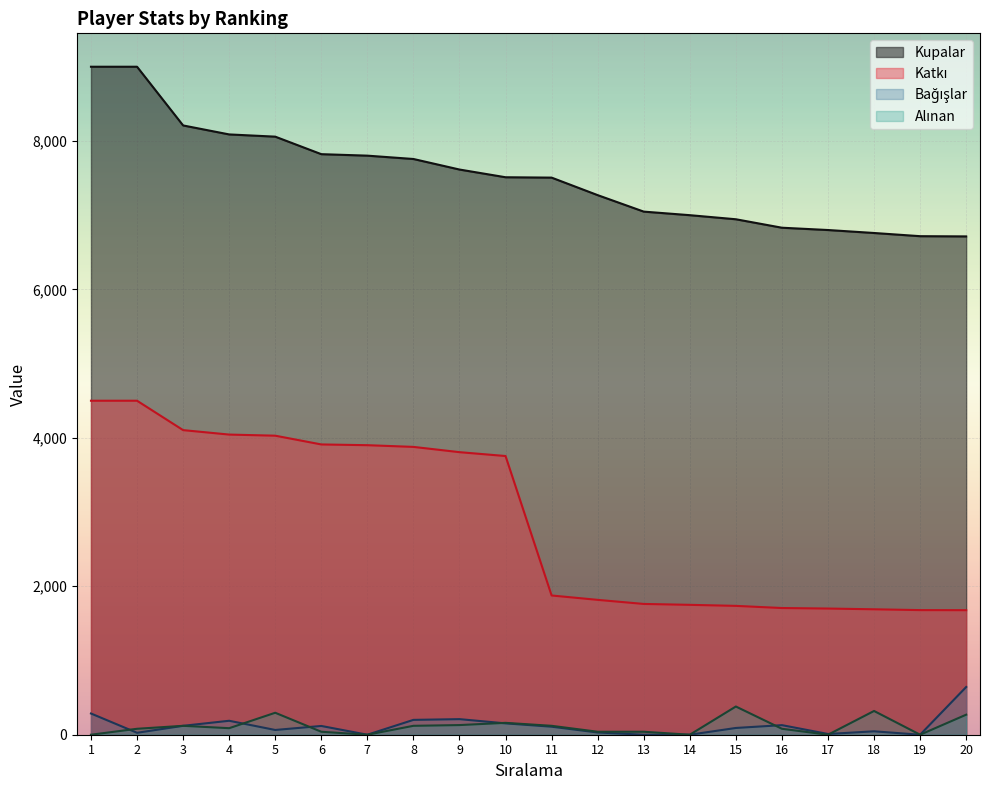

Which category has the lowest value in the Kupalar series?

20